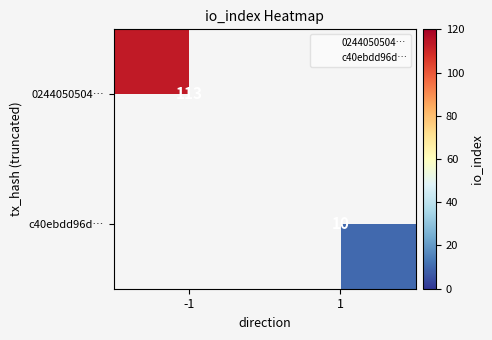

True or false: 0244050504… has a value of 113 at -1.

True